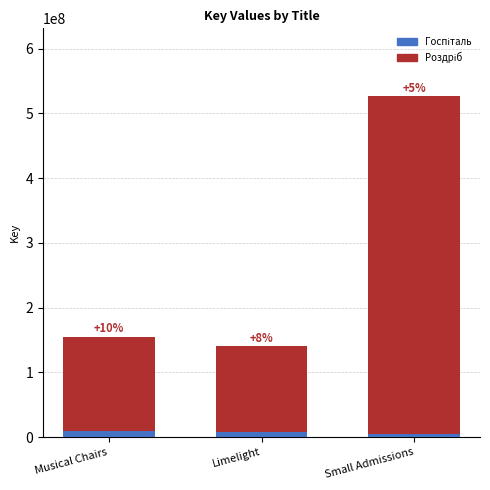

How many values in the Госпіталь series exceed 8000000?

1